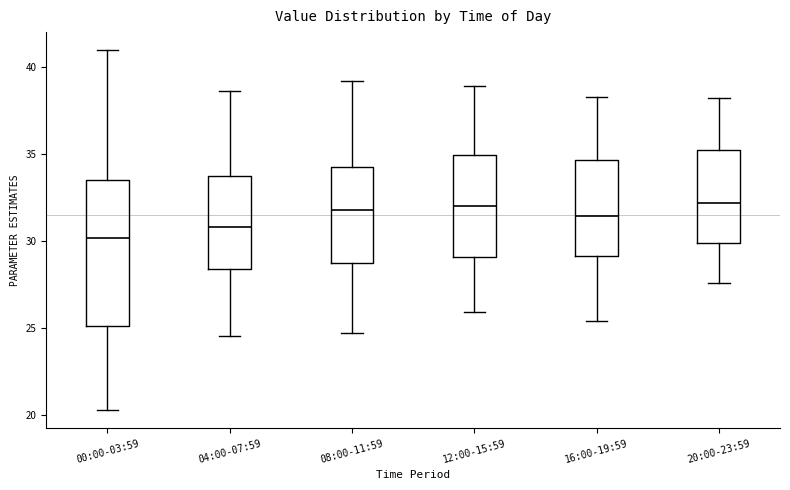

Which box's median line is the lowest?

00:00-03:59